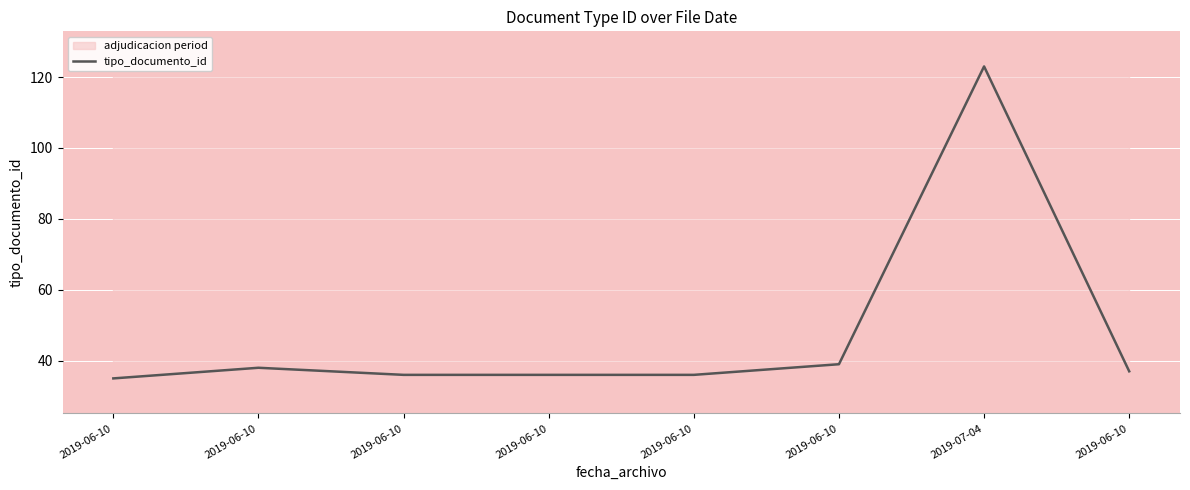

What is the label of the 1st point from the right?

2019-06-10